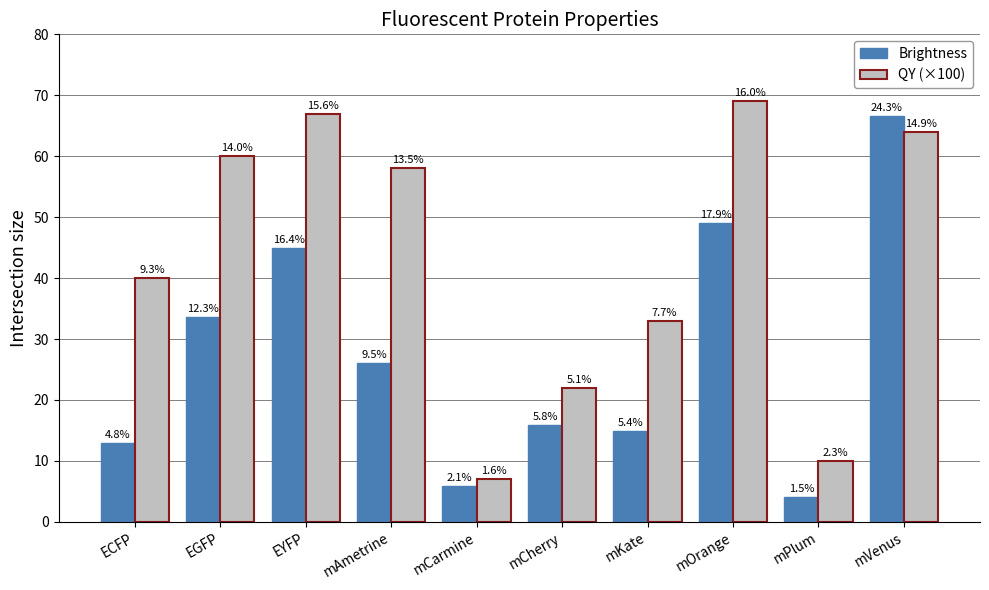

Reading right to left, list all the values displayed in this chart.

Brightness: 66.6	4.1	49.0	14.8	15.8	5.8	26.1	44.9	33.5	13.0
QY (×100): 64.0	10.0	69.0	33.0	22.0	7.0	58.0	67.0	60.0	40.0